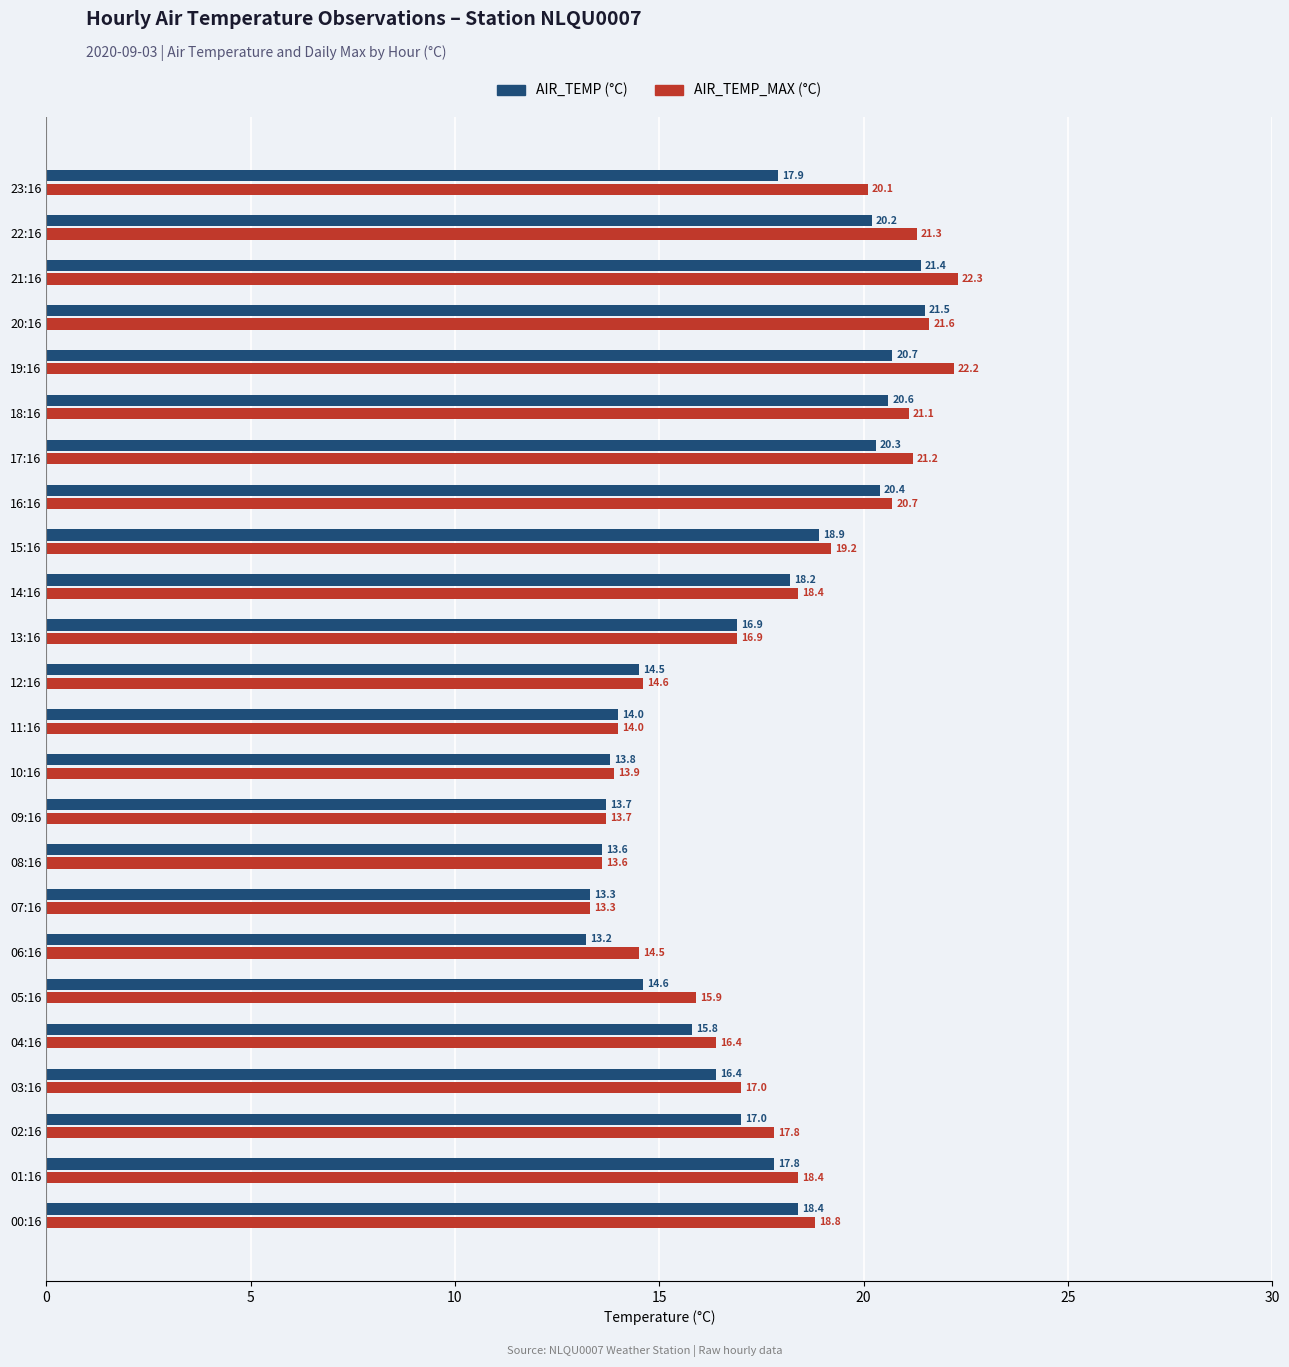

The AIR_TEMP (°C) series shows 14.0 at 11:16. True or false?

True